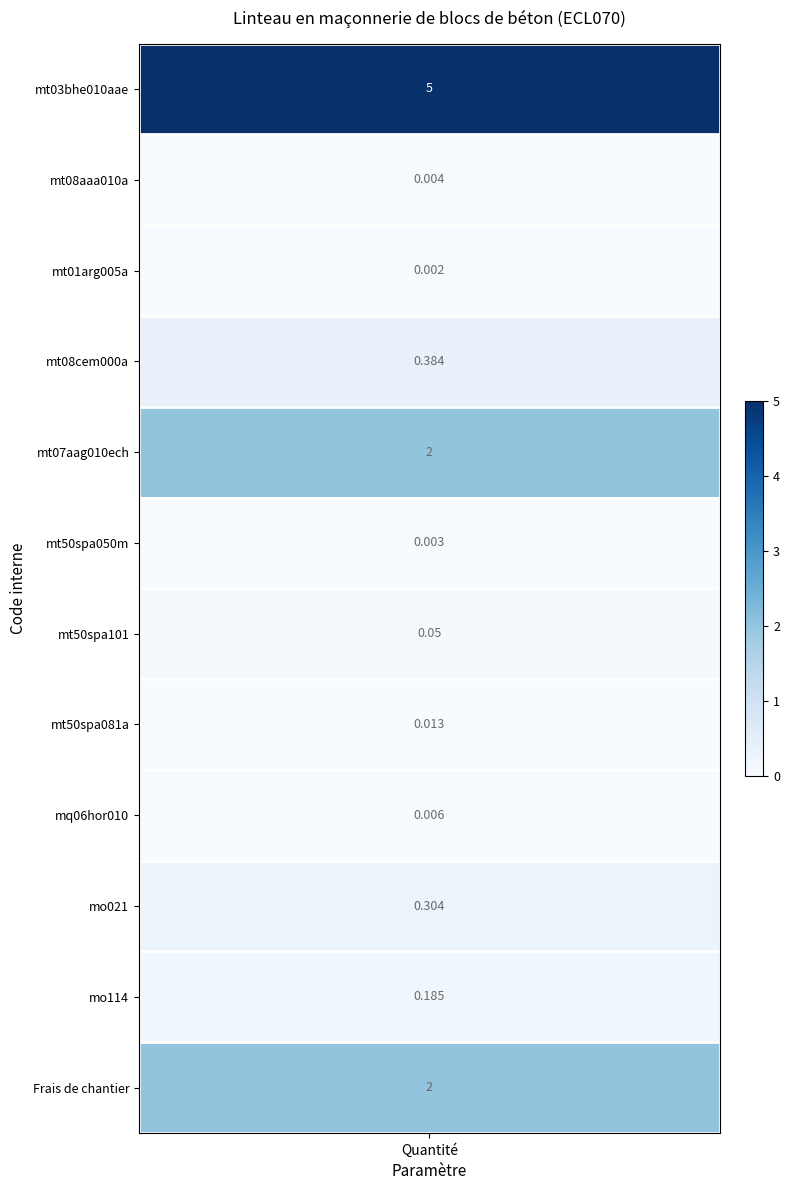

The value of Bloc apparent en béton at 7 is 0.0. True or false?

False